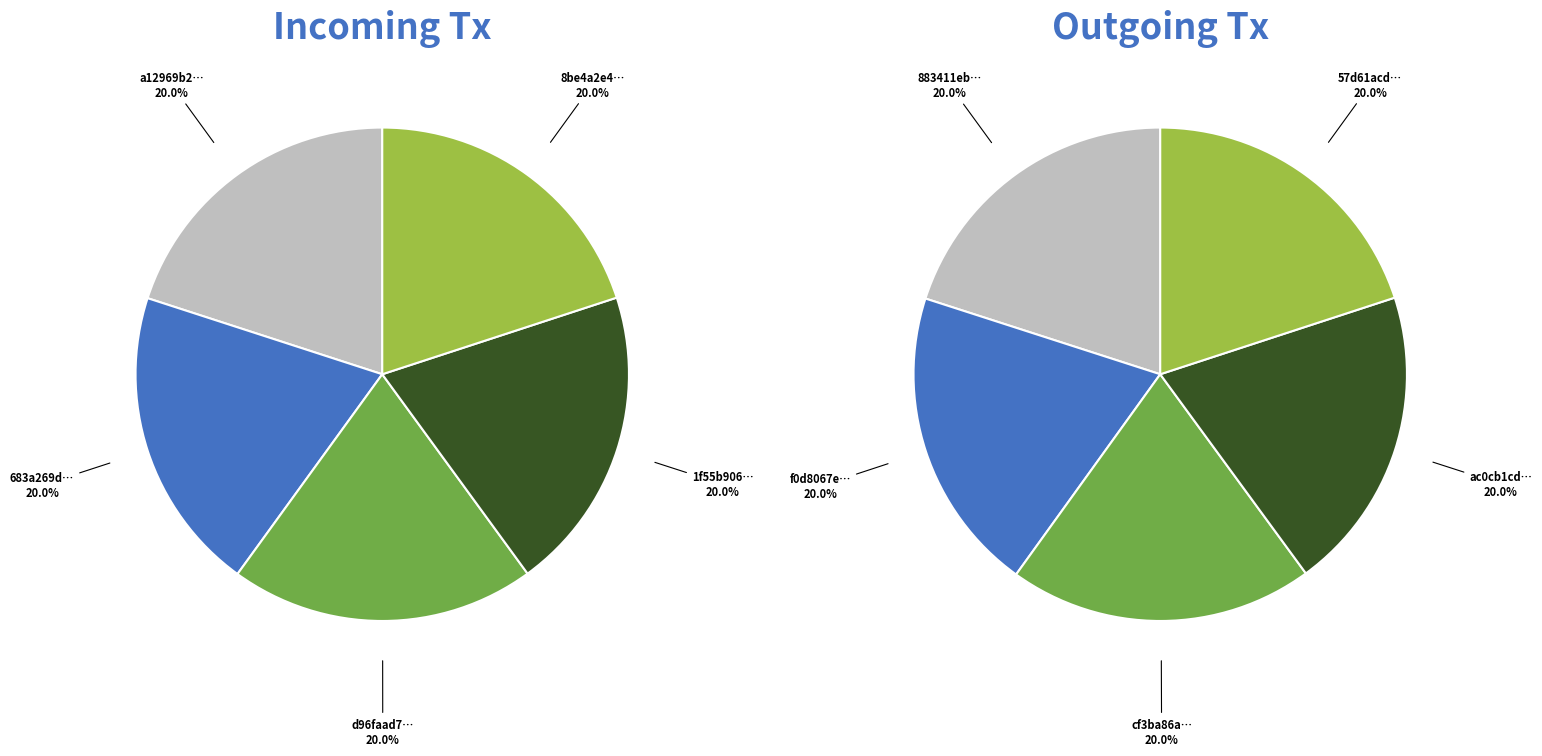

To the nearest percent, what percentage of the pie is 3?

20%